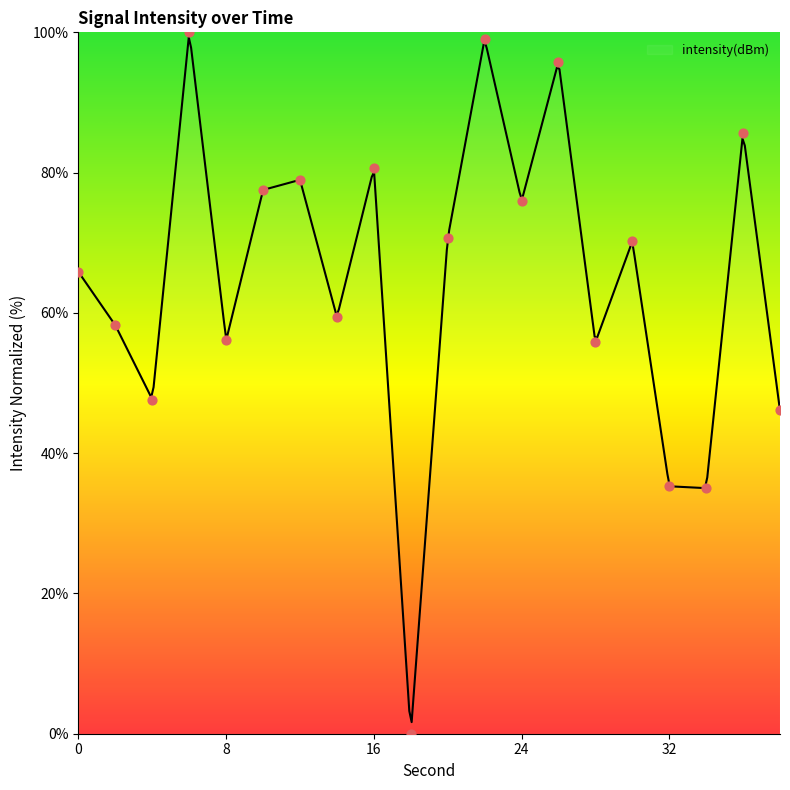

Between 22 and 32, which is larger?

22